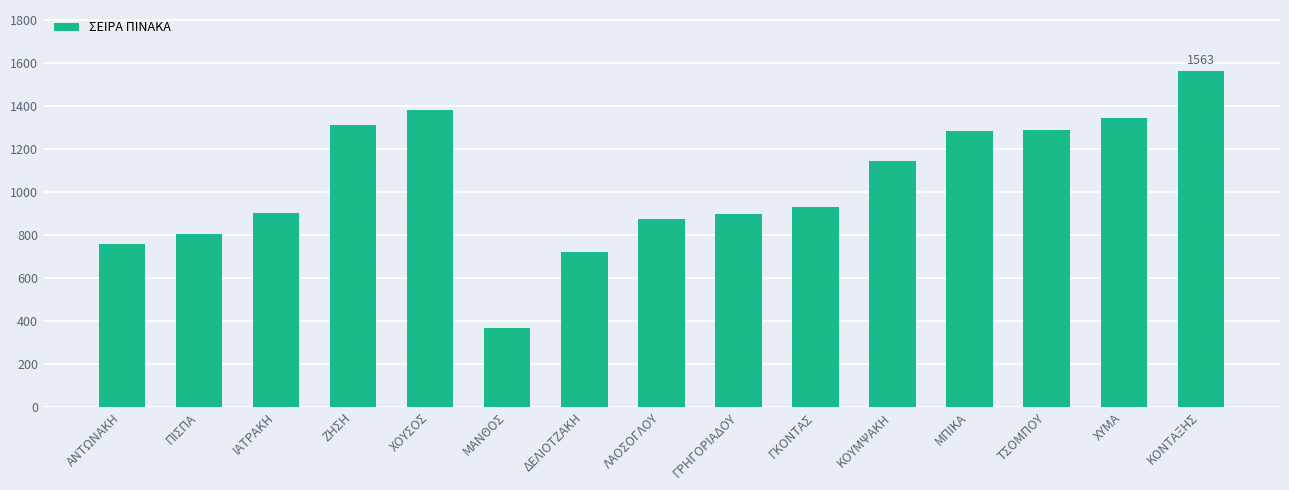

Are the bars grouped side by side (vs. stacked)?

No